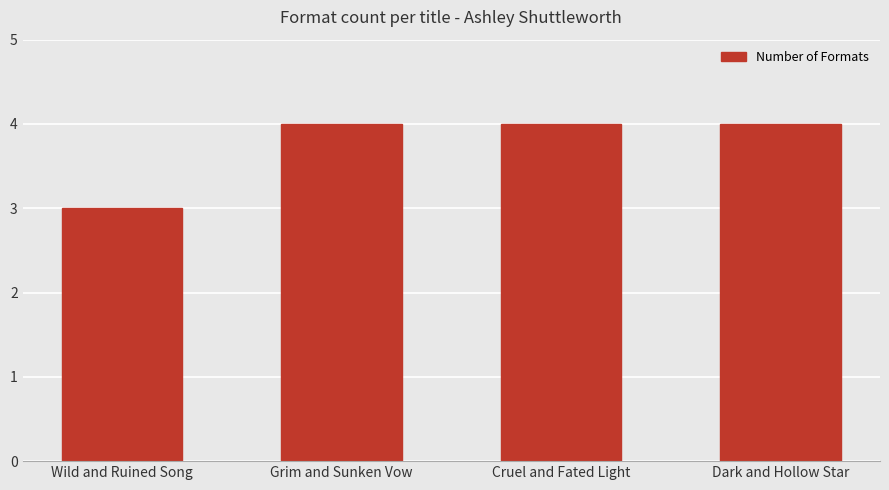

Are the bars horizontal?

No